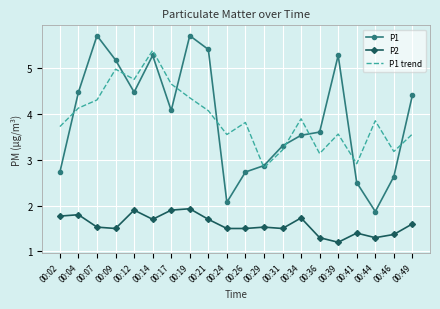

What is the sum of all P1 values?

77.8